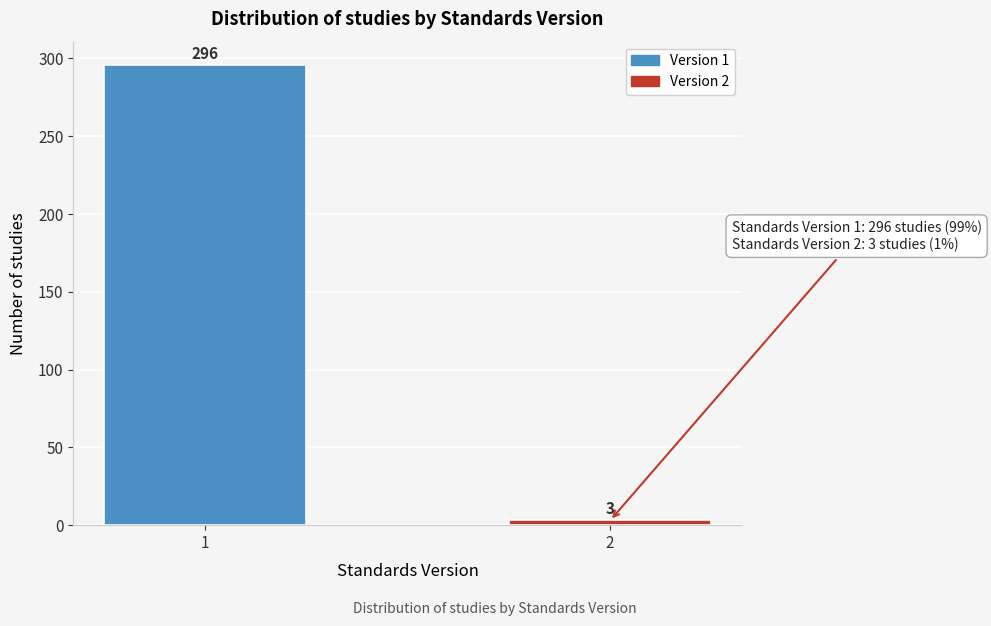

Reading left to right, list all the values displayed in this chart.

1=296	2=3